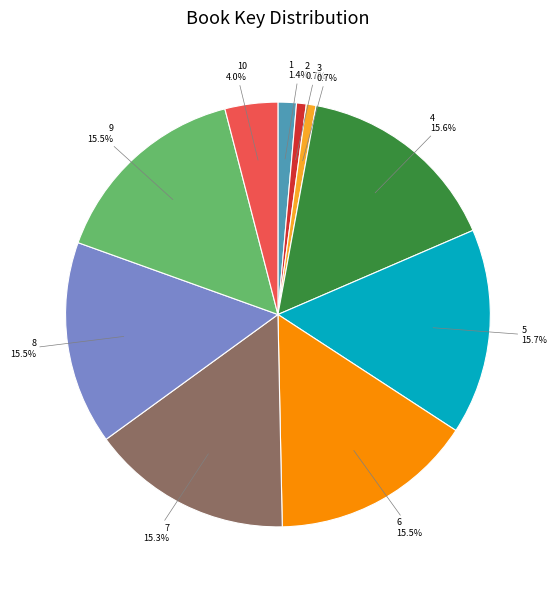

Is there a majority slice in this chart?

No